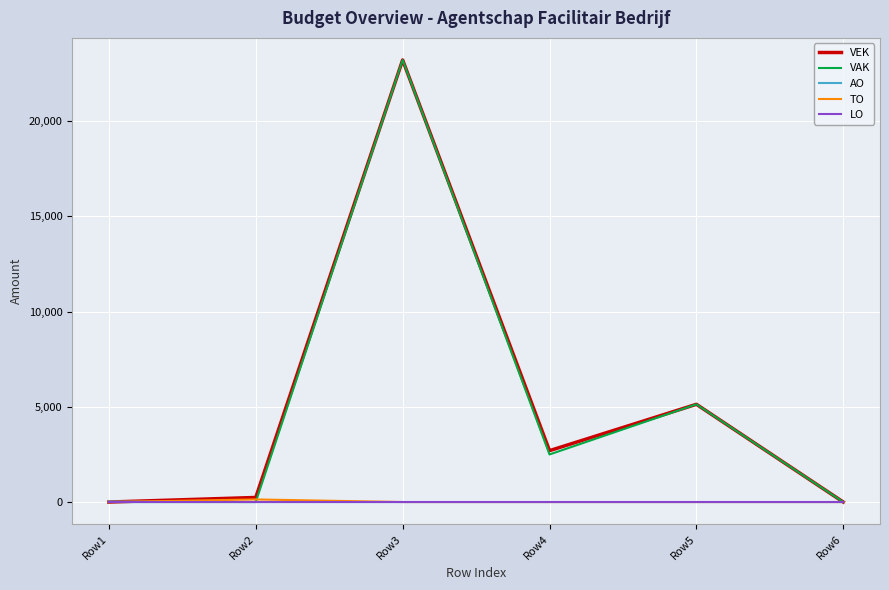

The value of AO at Row4 is 0. True or false?

True